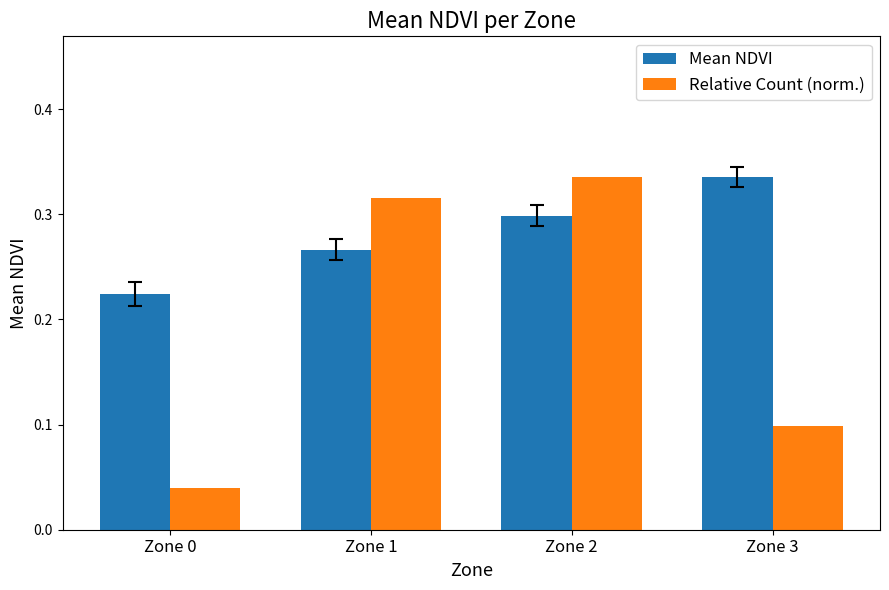

Is it true that Mean NDVI equals 0.4 at Zone 0?

False